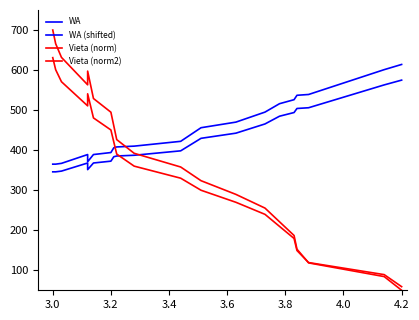

Which series has the largest total across all categories?

WA